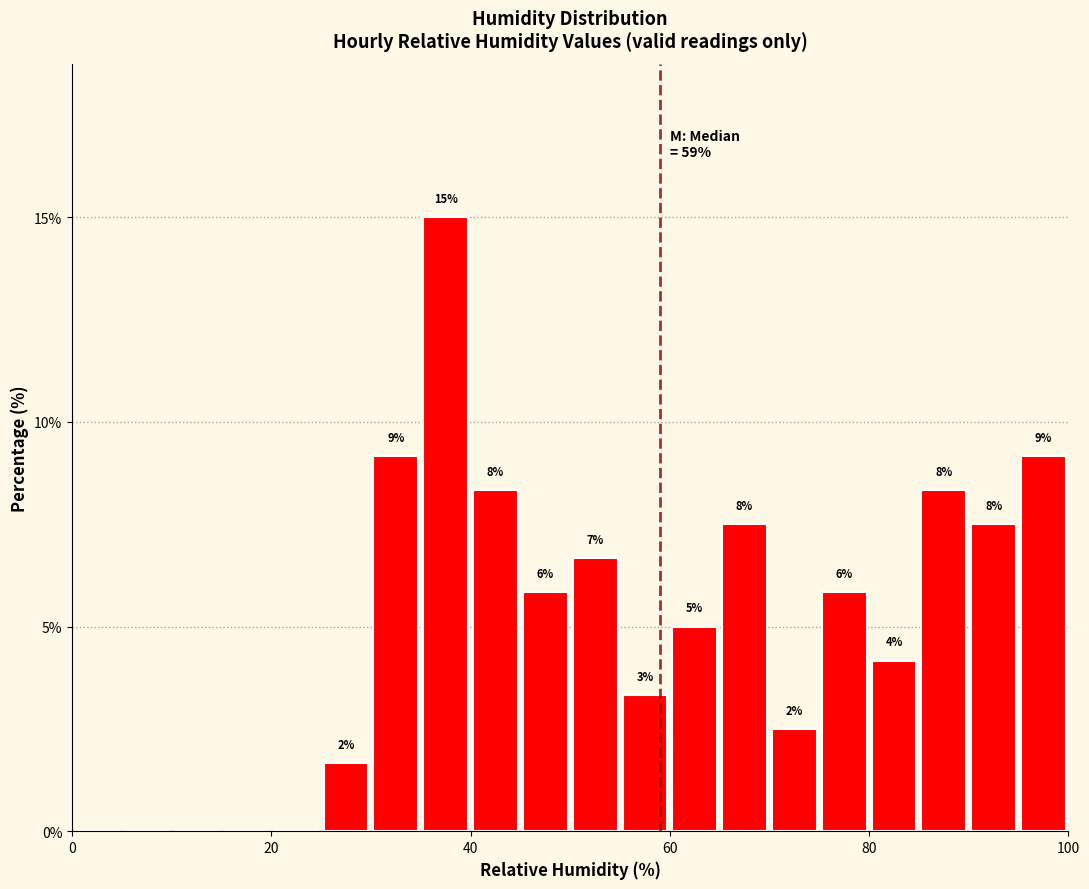

Around what value on the x-axis is the tallest bar? Give the approximate position of its centre, as read against the axis.

38